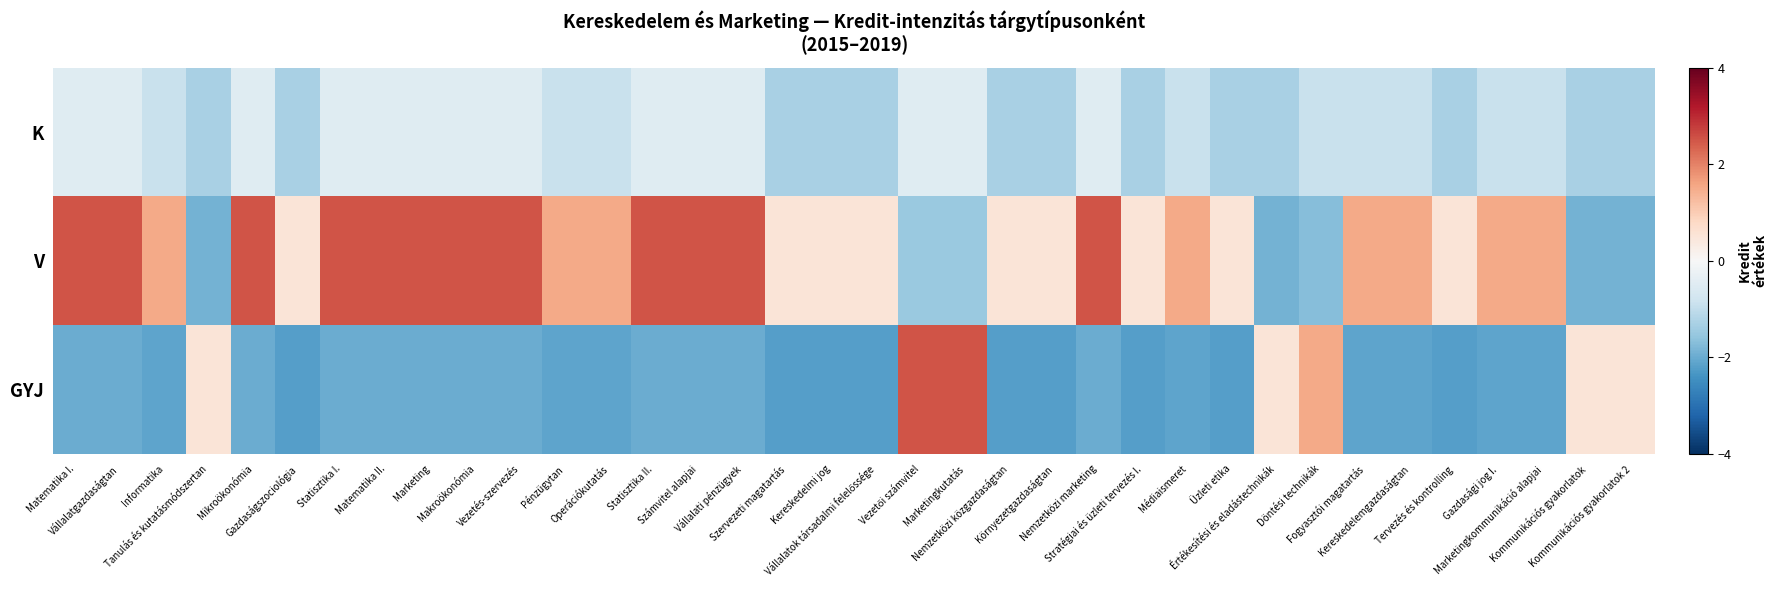

Count the number of categories in the chart.

36